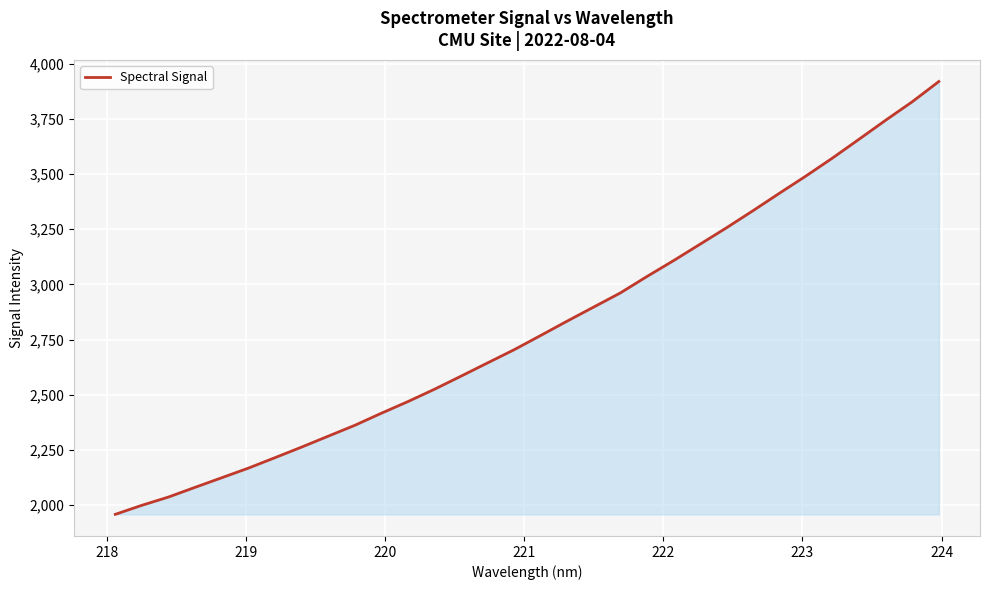

What is the maximum value shown in the chart?

3919.4